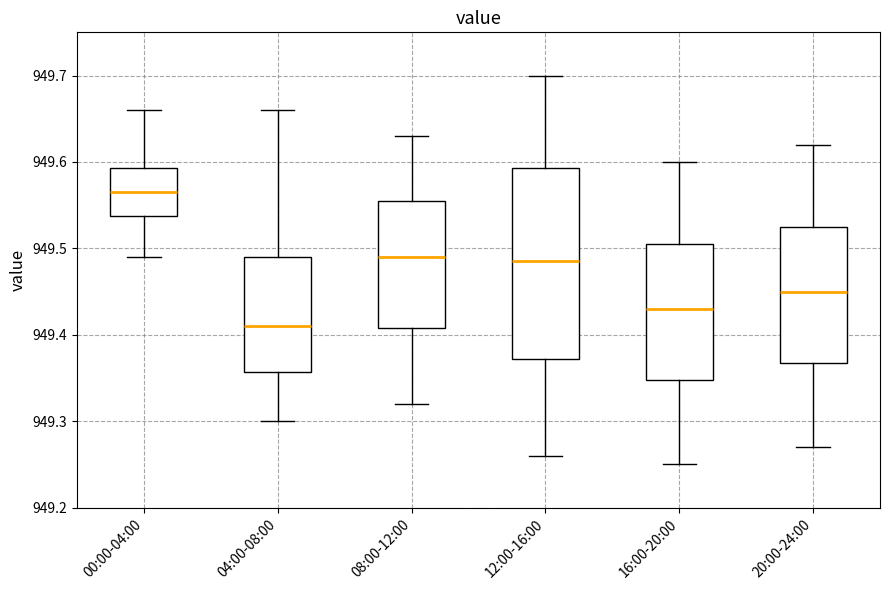

Which box is the tallest, from its lower edge to its upper edge?

12:00-16:00